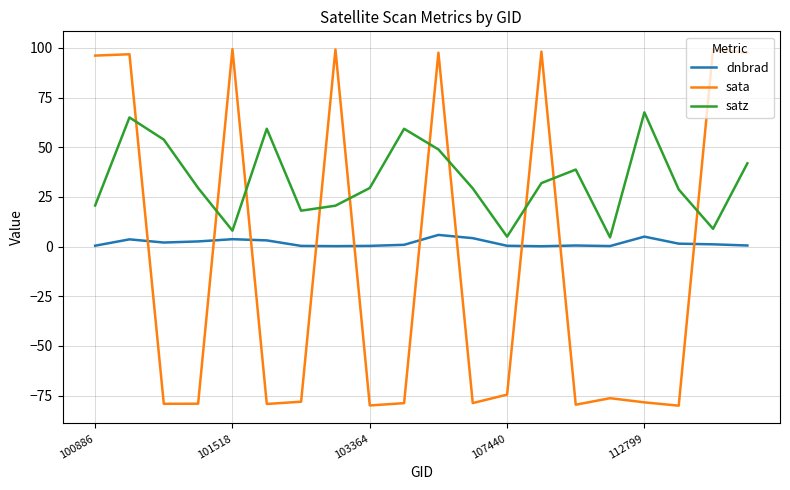

Rank the series by their average value, from lowest to highest.

sata, dnbrad, satz